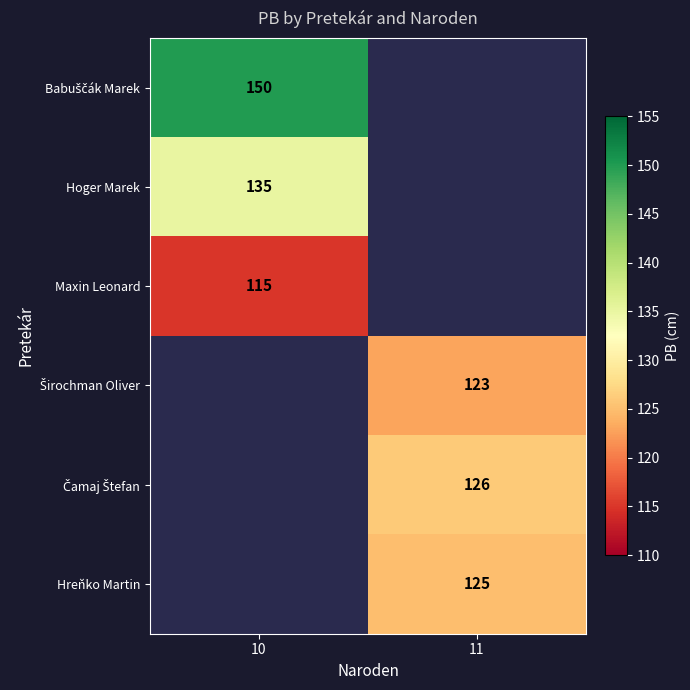

Is it true that Maxin Leonard equals 72 at 10?

False